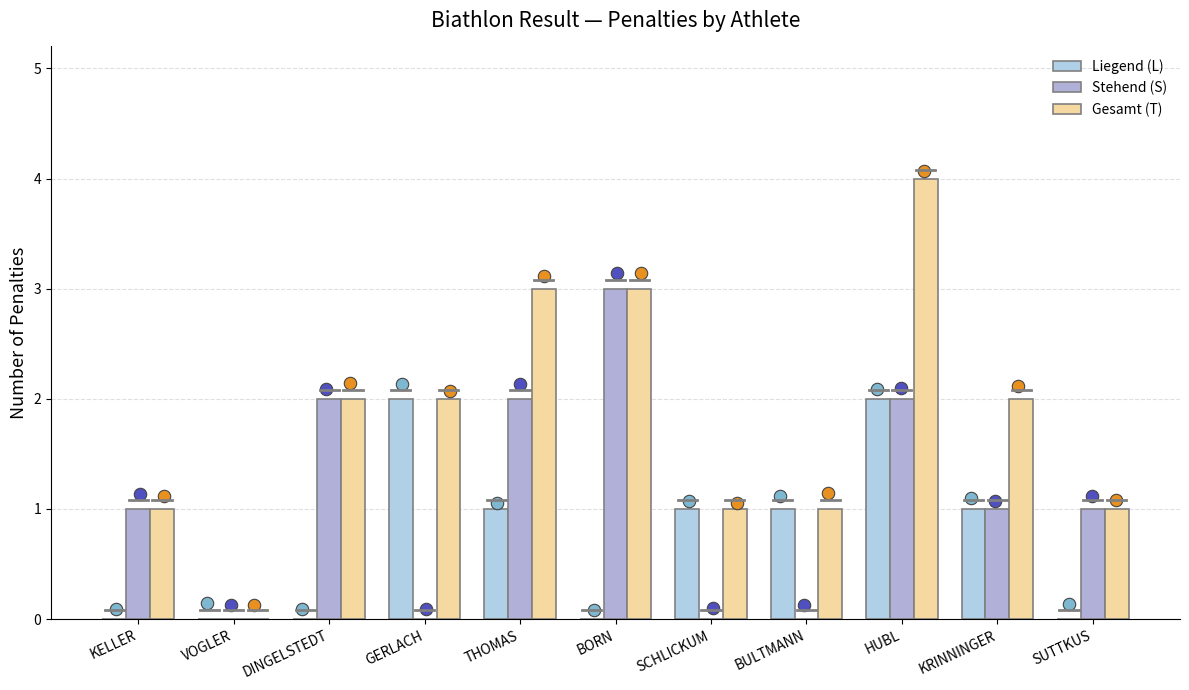

Which series reaches the minimum Y coordinate?

Liegend (L)